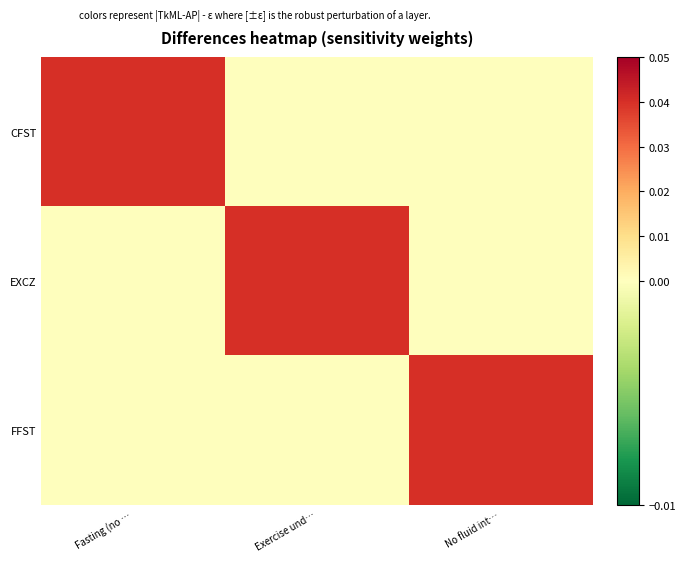

At which category is the sum across all series the highest?

Fasting (no …